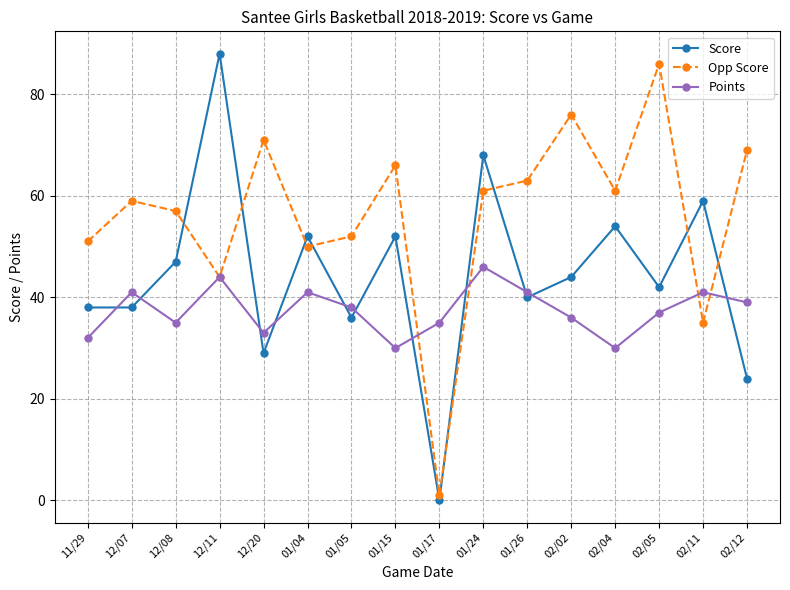

Between which two adjacent categories do Opp Score and Score first intersect?

12/08 and 12/11